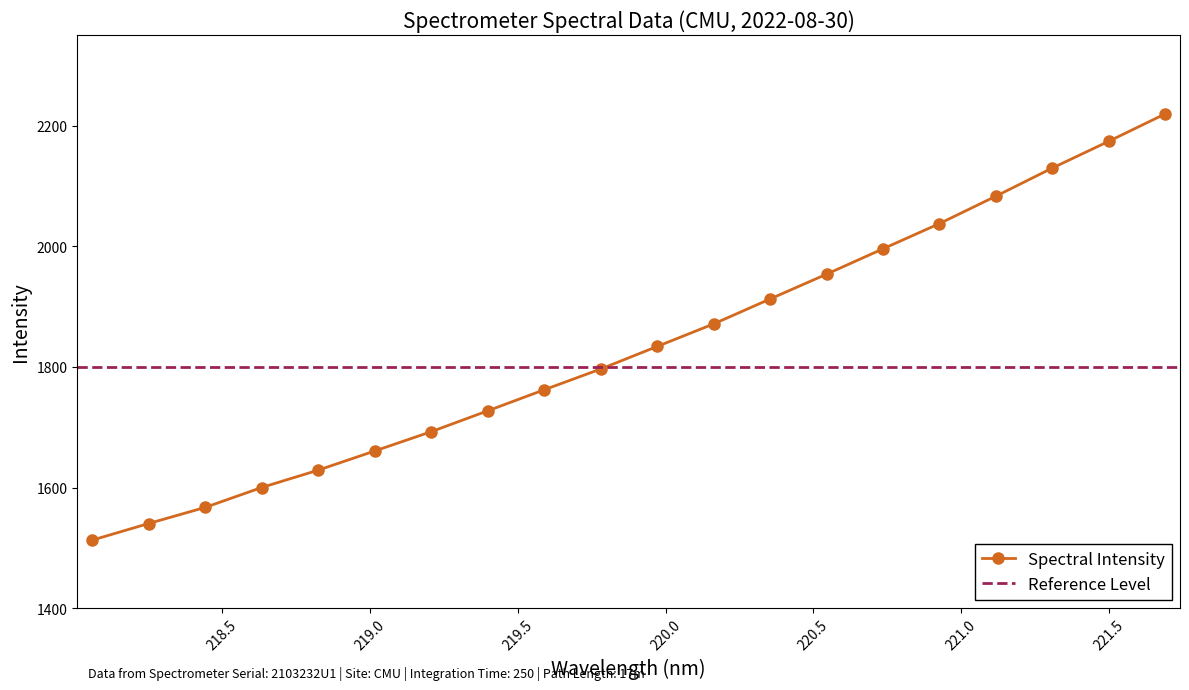

Reading left to right, what are all the values shown in this chart?

1512.8	1540.4	1567.1	1600.1	1628.9	1660.7	1692.7	1727.2	1762.1	1796.5	1834.0	1871.3	1912.7	1953.8	1995.9	2037.7	2083.1	2129.8	2174.2	2219.6